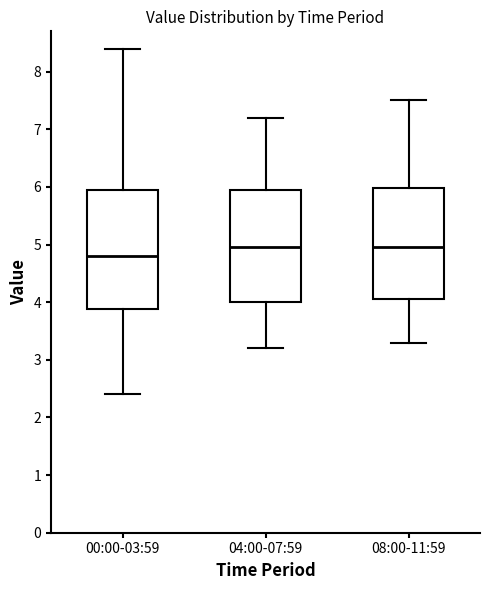

Where does the median line of the box for 08:00-11:59 sit on the y-axis? The values are not printed on the chart, so give them approximately, as read against the axis.

5.0